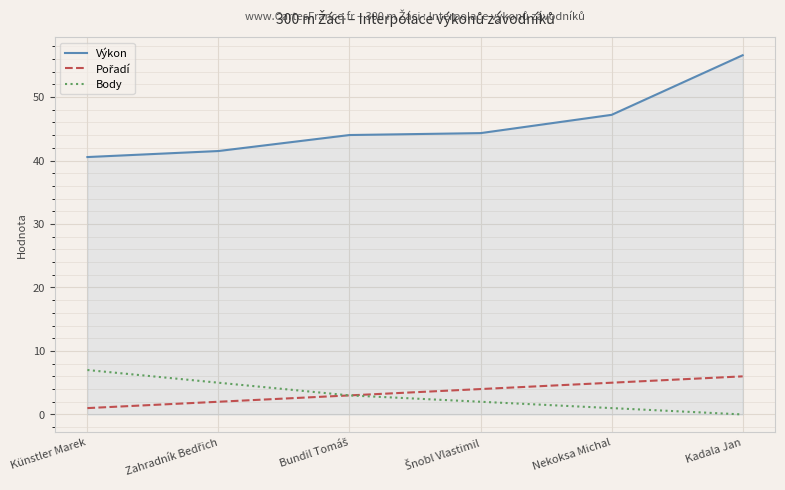

How many lines are shown in the chart?

3